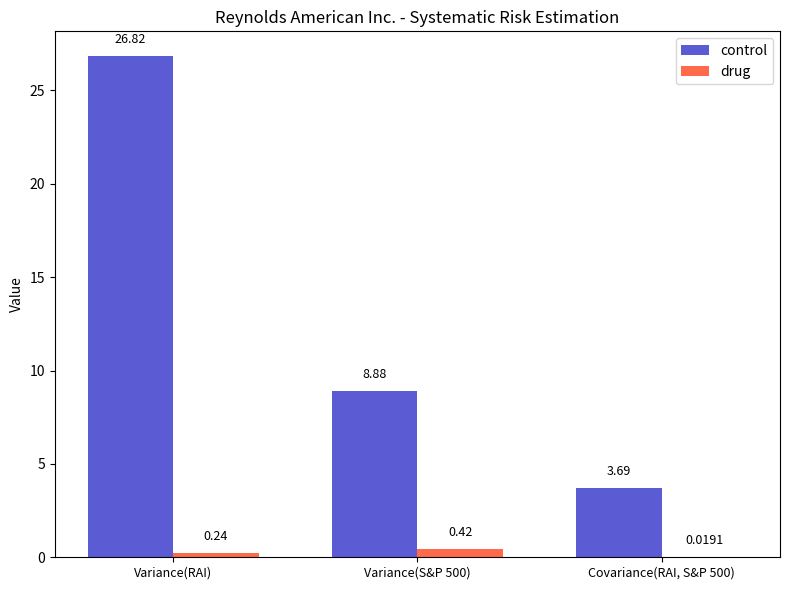

The value of control at Variance(RAI) is 26.8. True or false?

True